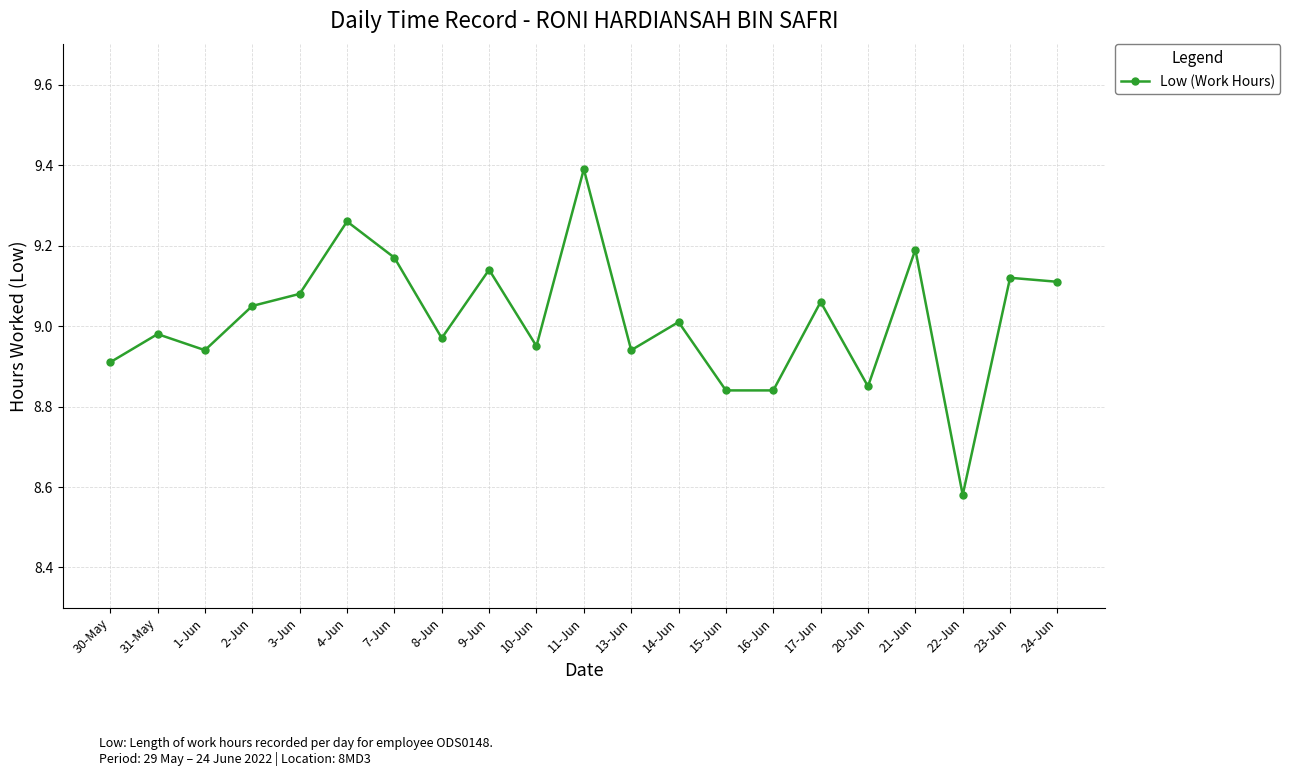

What is the label of the 2nd point from the left?

31-May